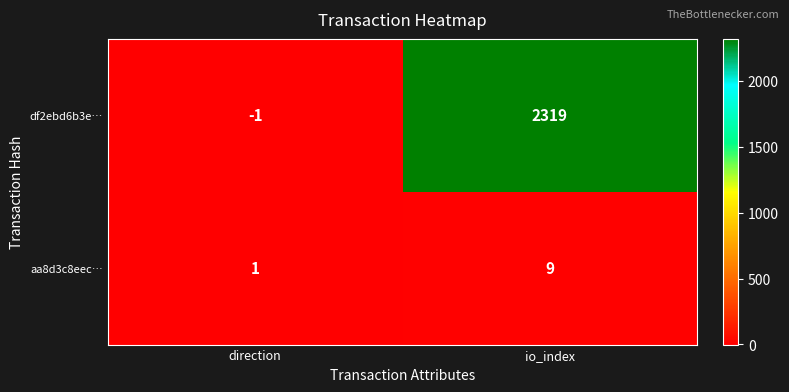

What is the average value of the df2ebd6b3e… series?

1159